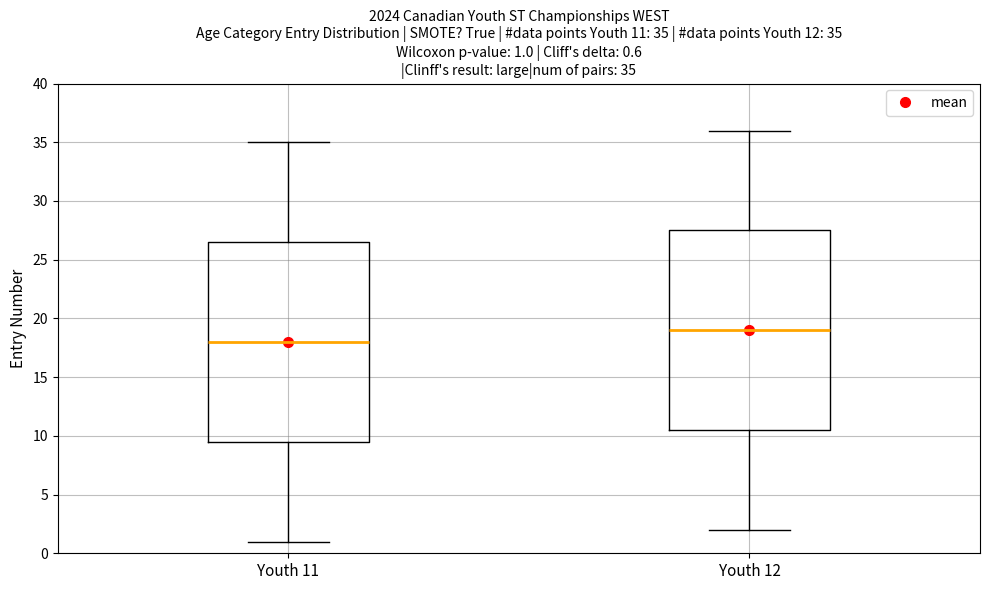

Which box has the highest median line?

Youth 12